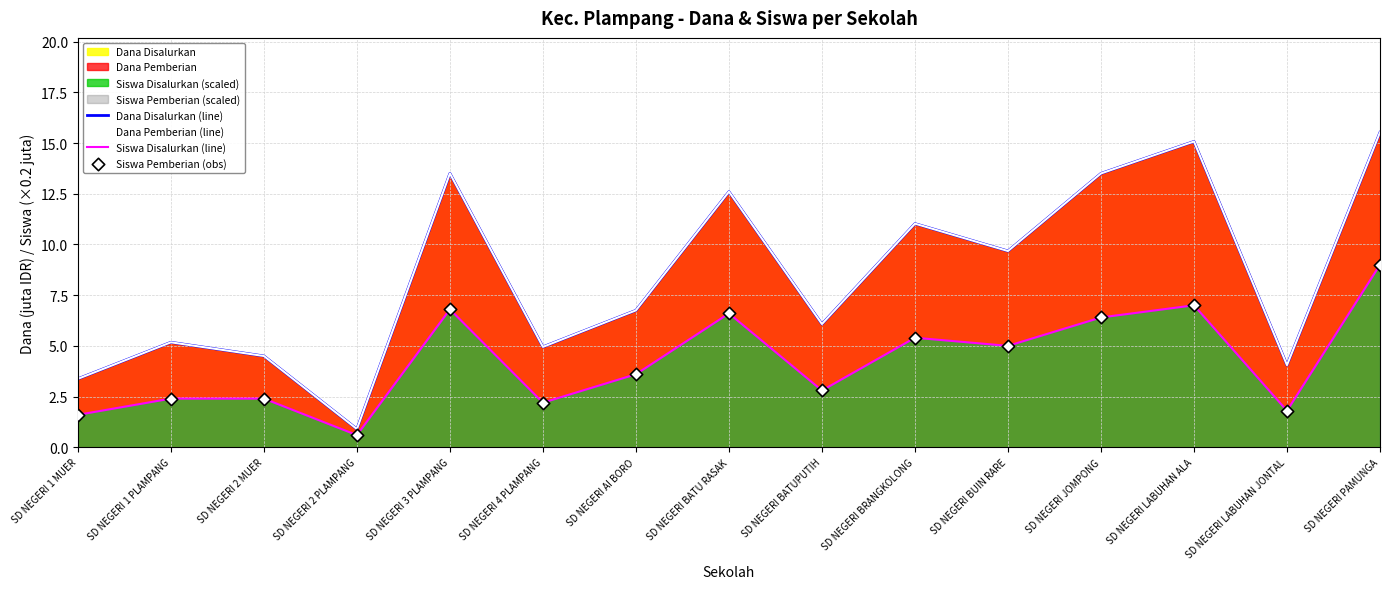

At how many categories does at least one series exceed 5?

10